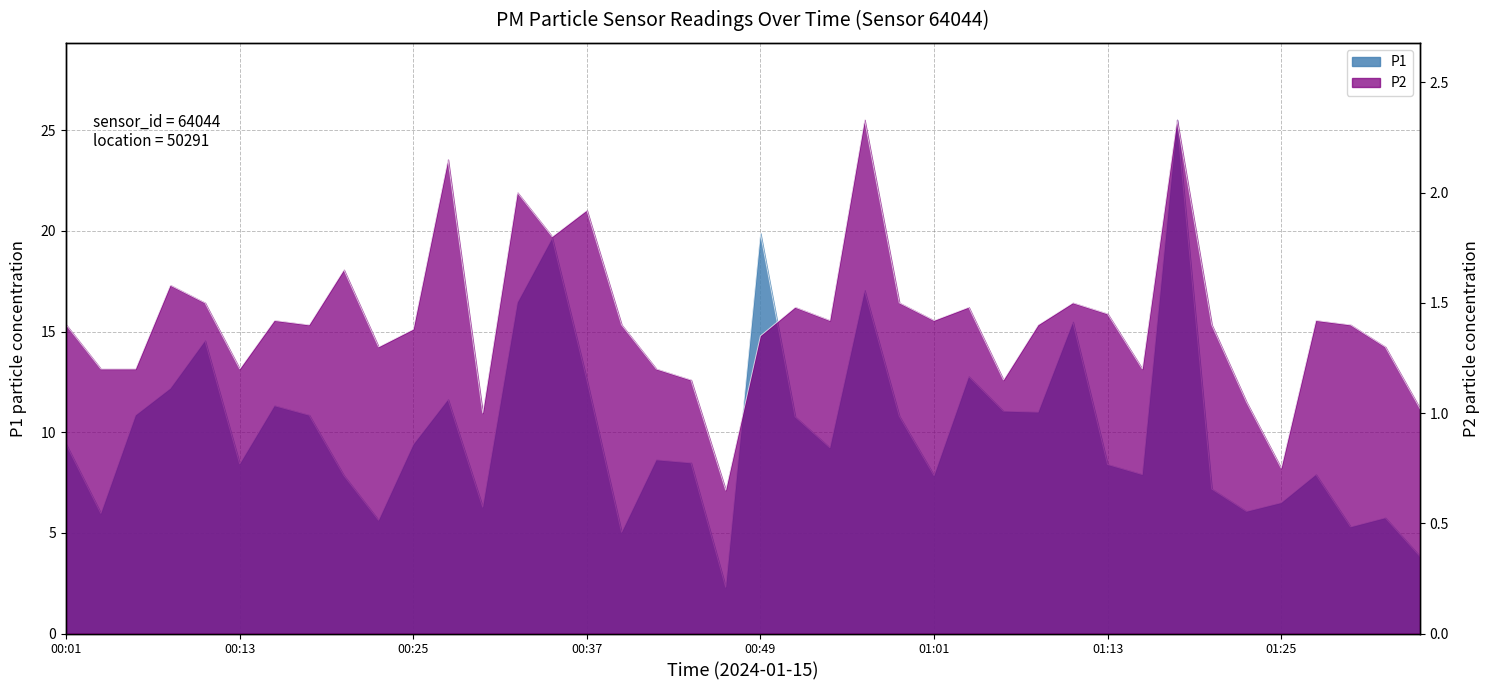

What is the value of the P1 point at the 7th from the left?

11.3